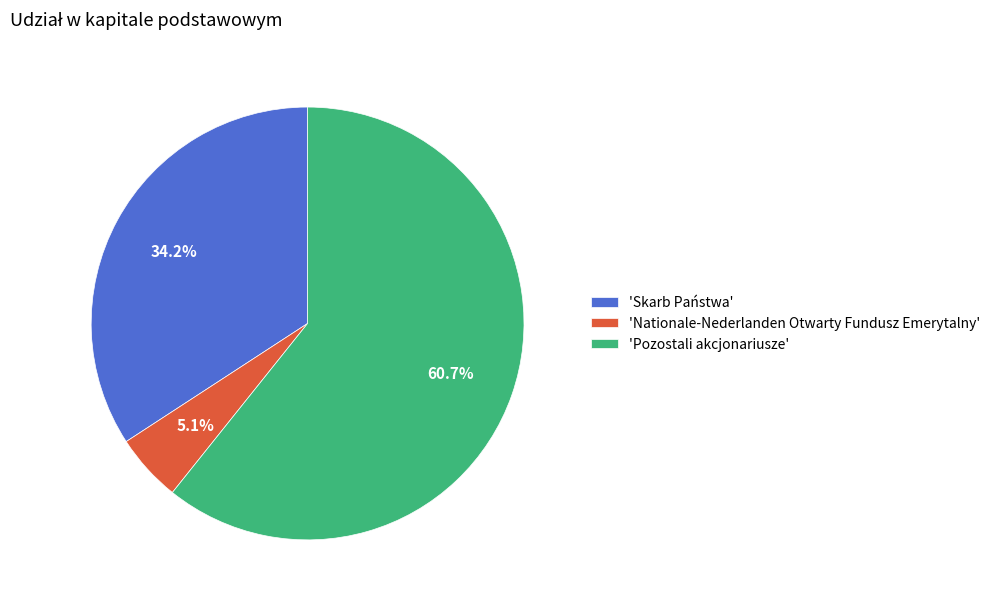

Rank the categories by value from lowest to highest.

'Nationale-Nederlanden Otwarty Fundusz Emerytalny', 'Skarb Państwa', 'Pozostali akcjonariusze'